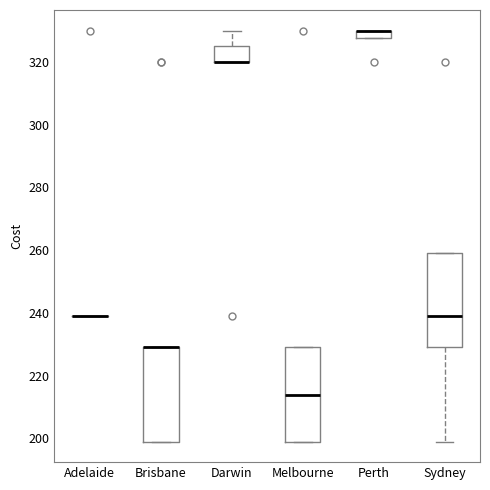

Where is the upper edge of the box for Perth on the y-axis? The values are not printed on the chart, so give them approximately, as read against the axis.

330